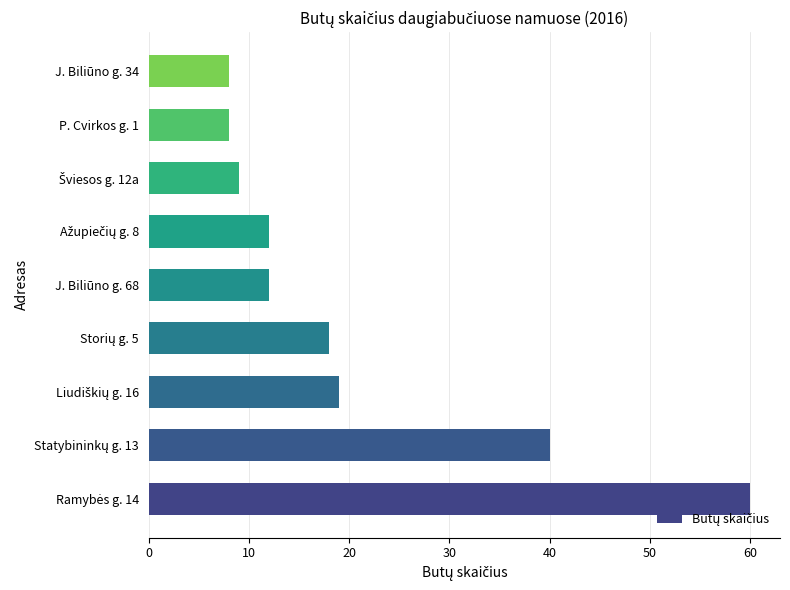

What is the average value?

21